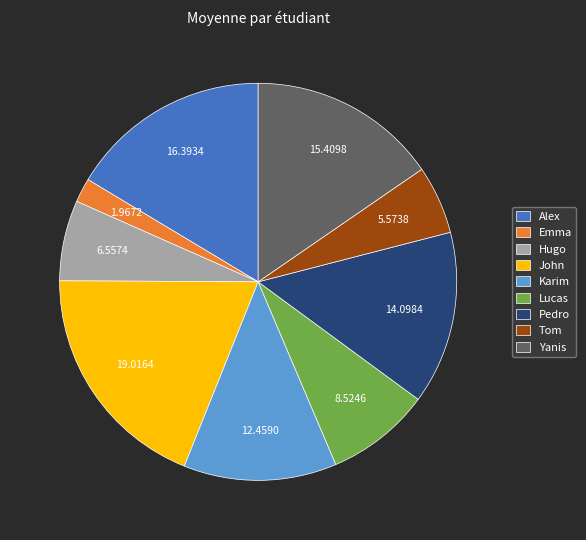

How many segments does this pie chart have?

9